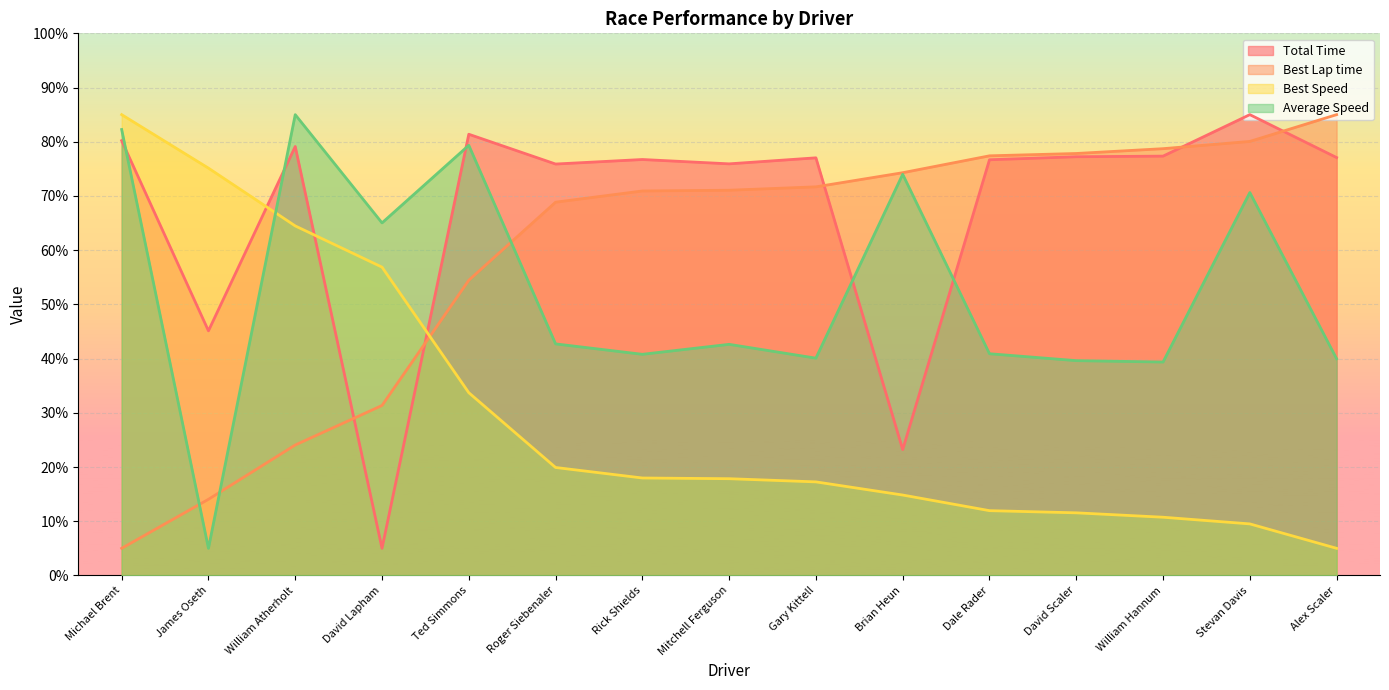

Rank the categories by Average Speed value from lowest to highest.

James Oseth, William Hannum, David Scaler, Alex Scaler, Gary Kittell, Rick Shields, Dale Rader, Mitchell Ferguson, Roger Siebenaler, David Lapham, Stevan Davis, Brian Heun, Ted Simmons, Michael Brent, William Atherholt